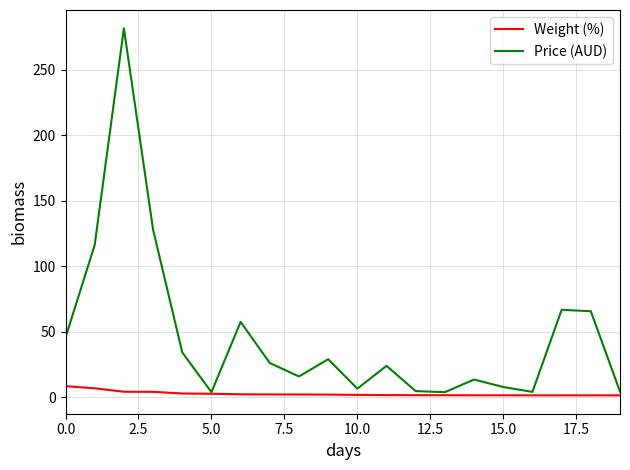

Does the chart display data point markers on the line(s)?

No